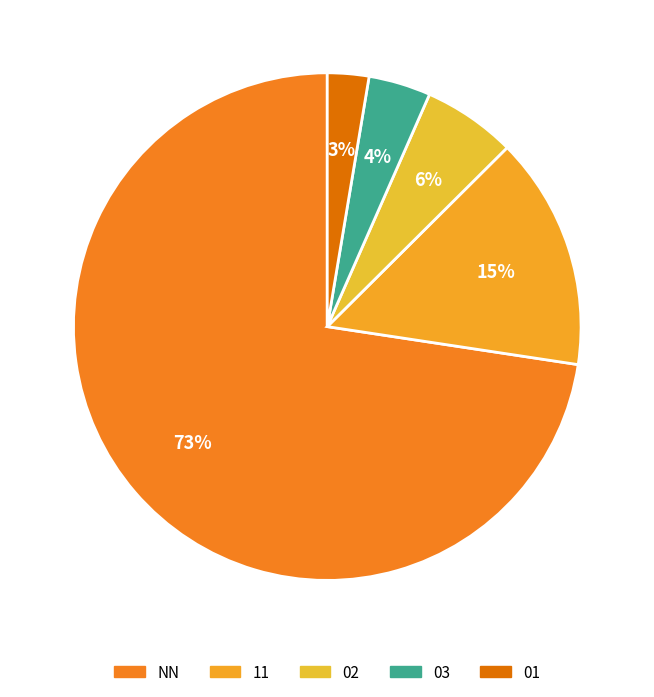

What is the change in value from 11 to 01?

-37